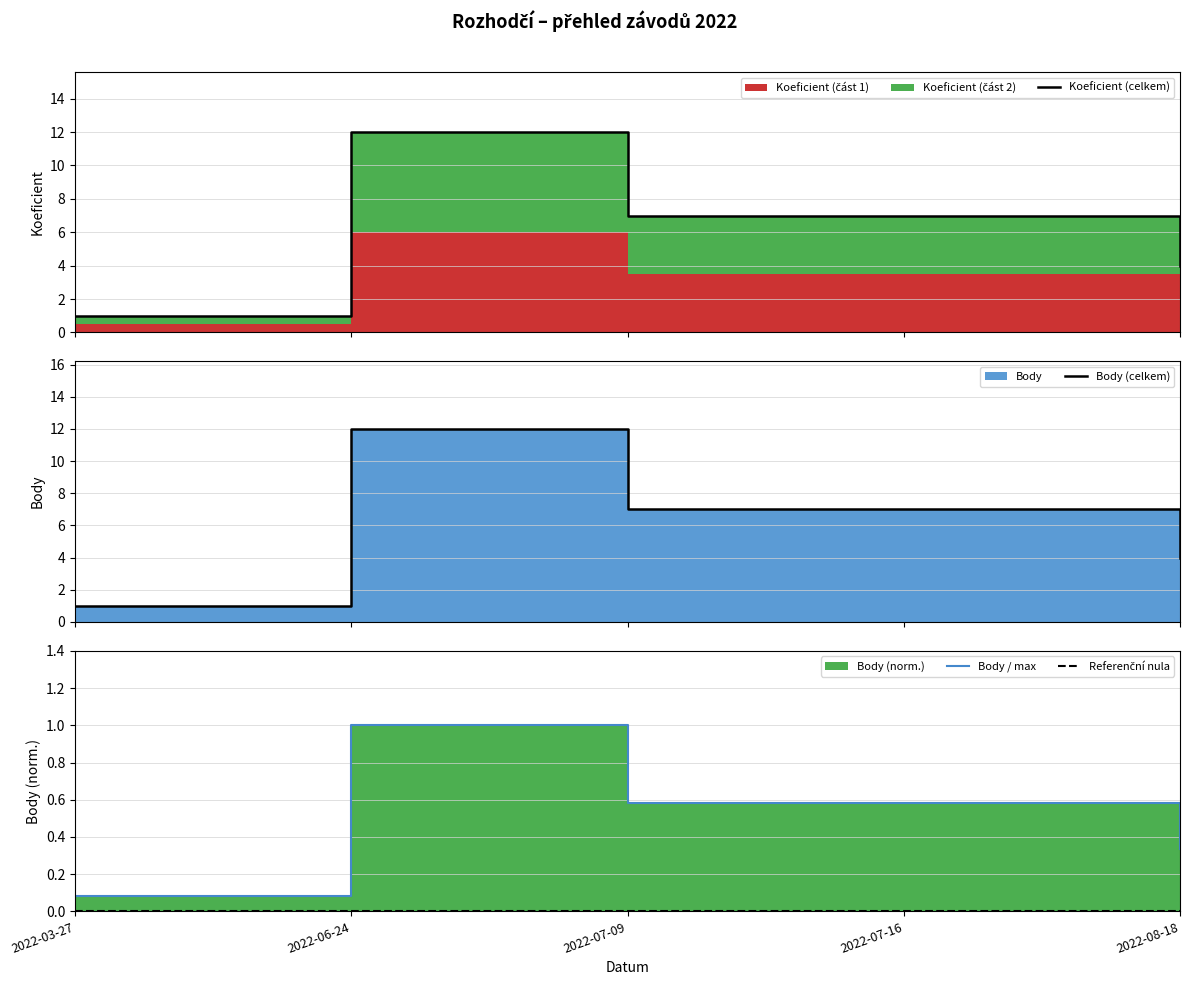

What is the spread (max minus min) of values at 2022-07-16?

7.0